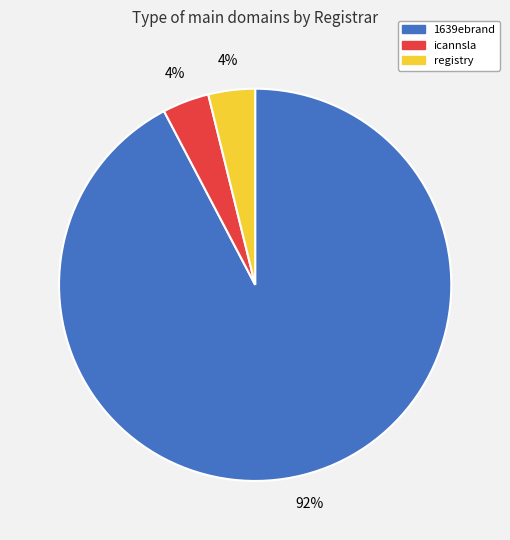

Between icannsla and 1639ebrand, which is larger?

1639ebrand